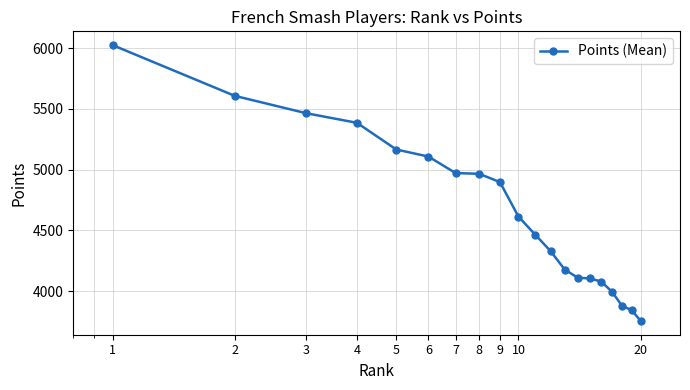

What is the smallest value displayed?

3754